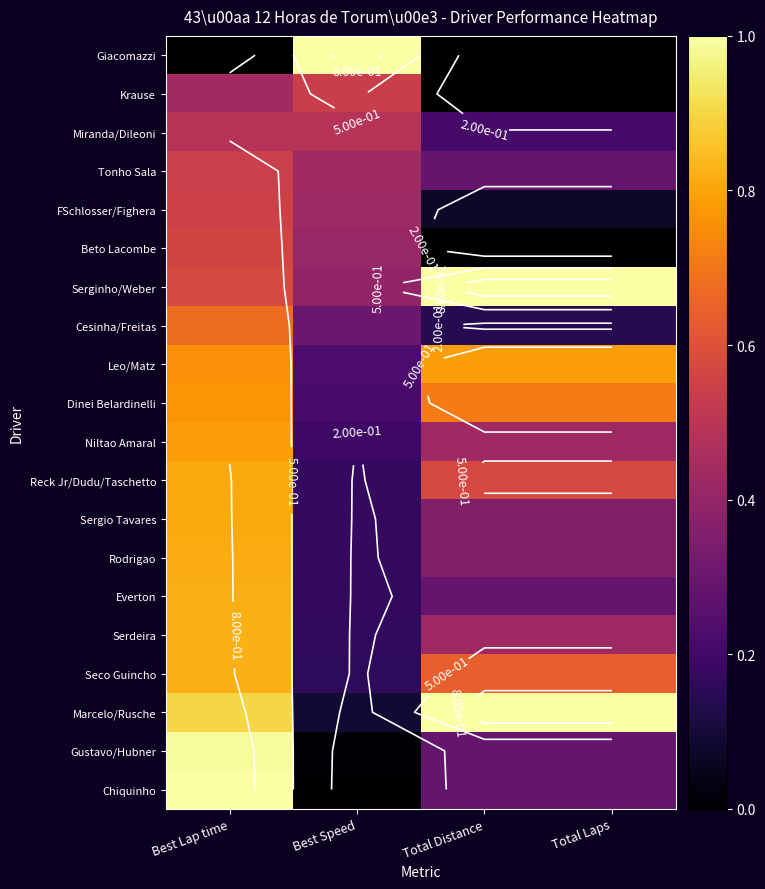

The value of Rodrigao at Best Speed is 0.1. True or false?

False